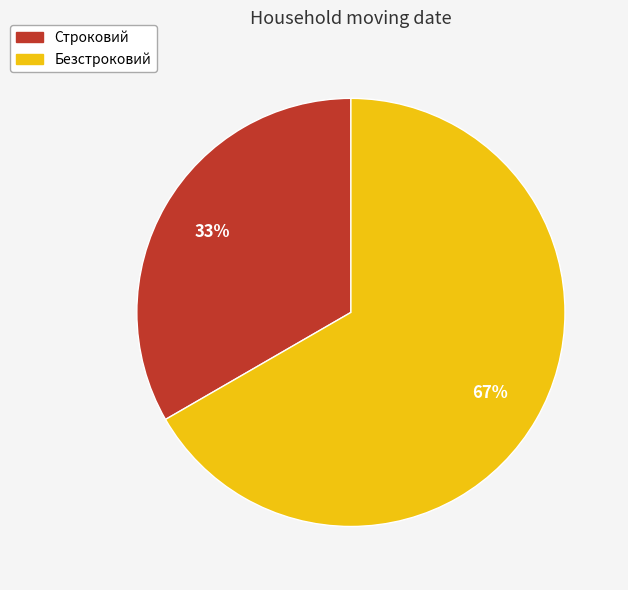

Approximately how many times larger is the value at Безстроковий compared to Строковий?

2.0